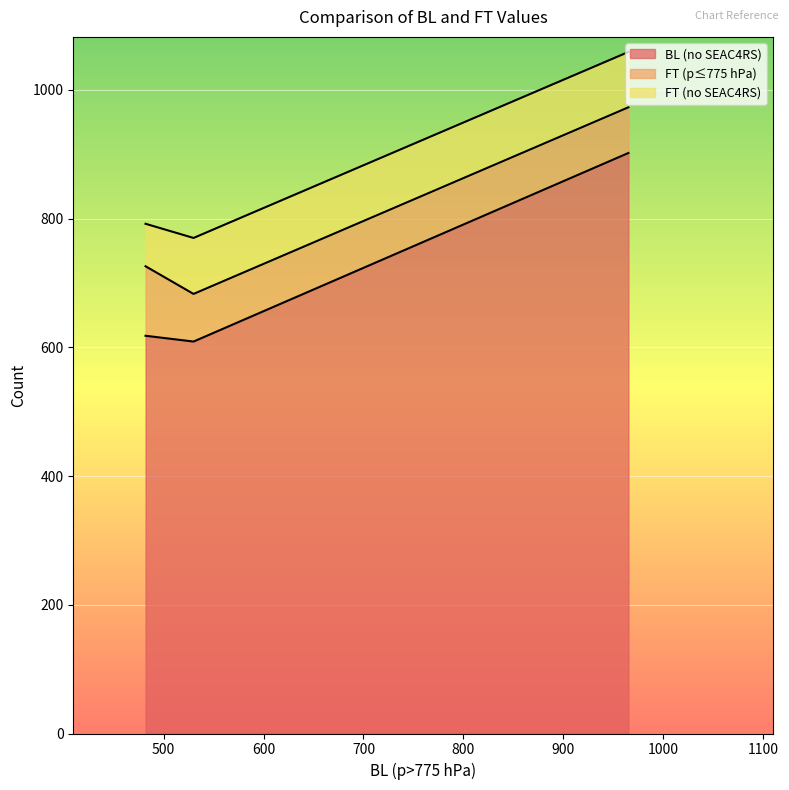

What is the maximum value for BL (no SEAC4RS)?

902